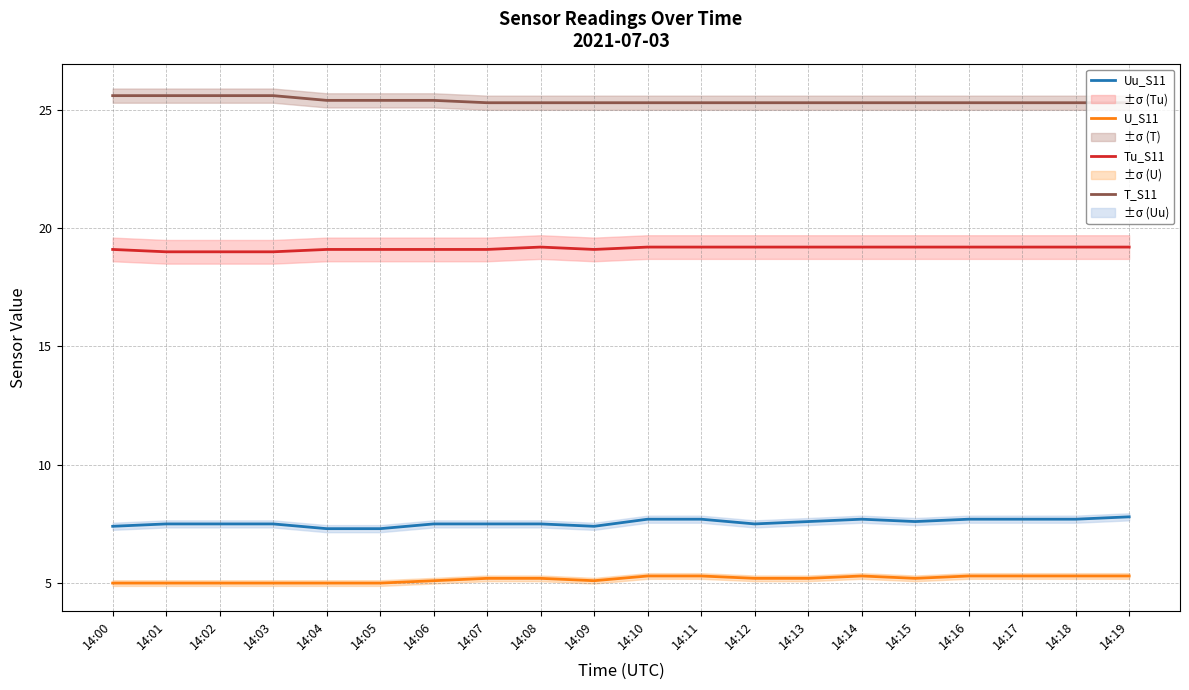

What is the minimum value for T_S11?

25.3